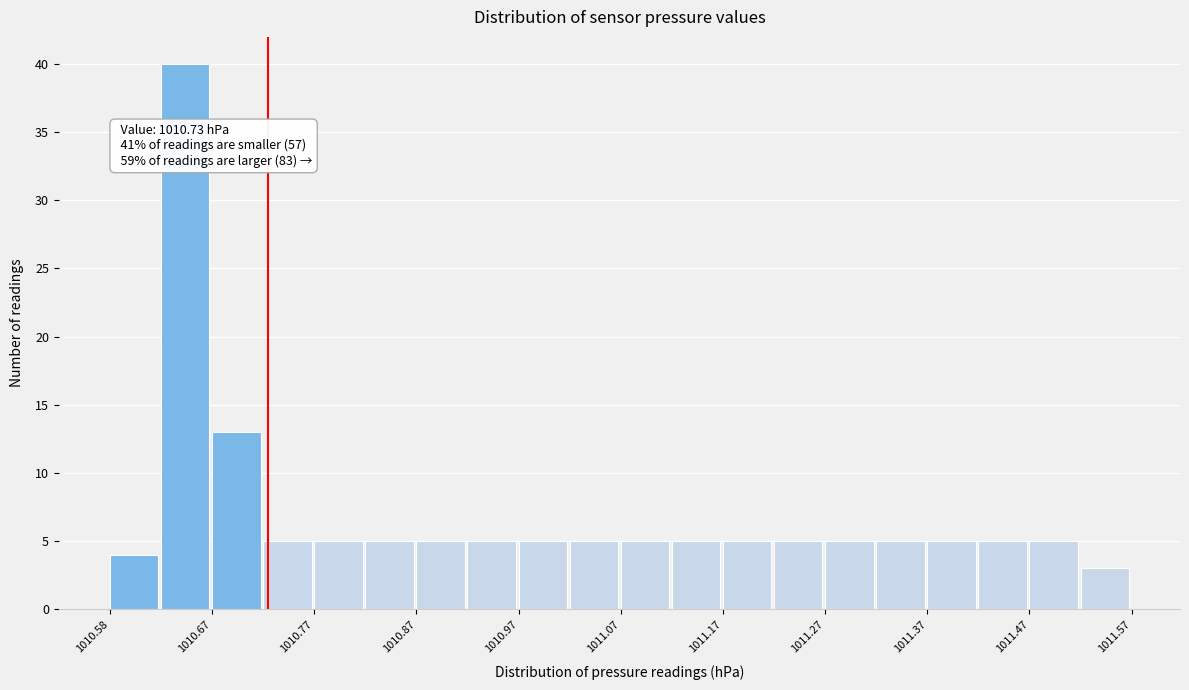

Which range on the x-axis has the tallest bar?

1010.625 to 1010.675